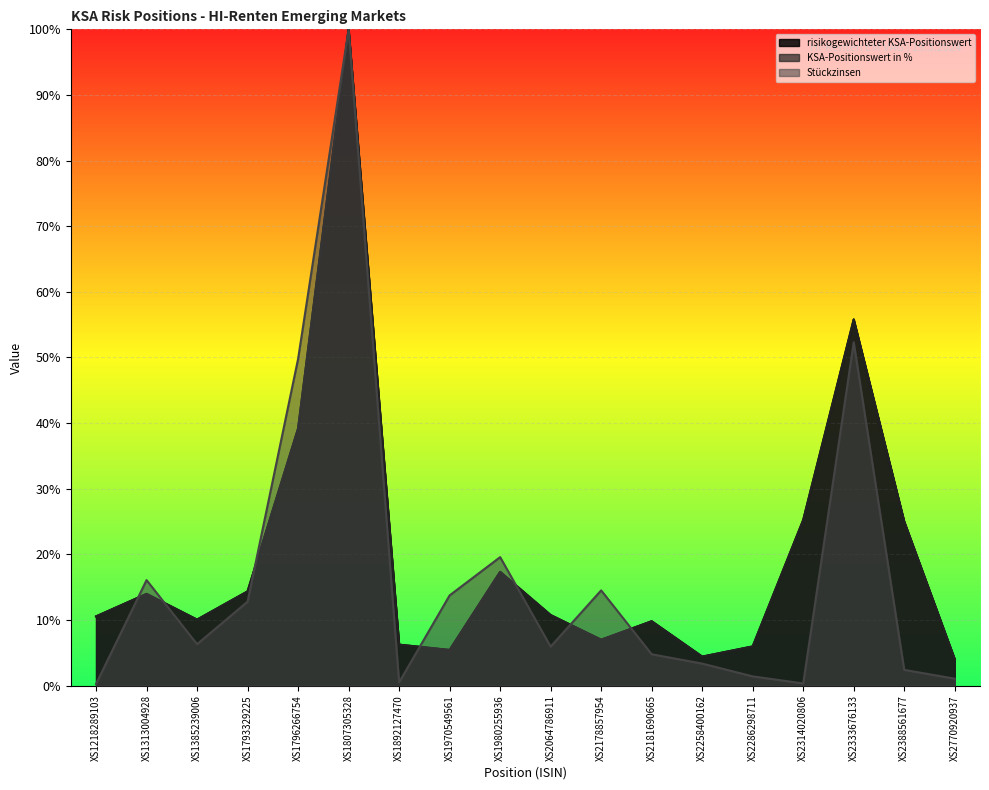

How many lines are shown in the chart?

3